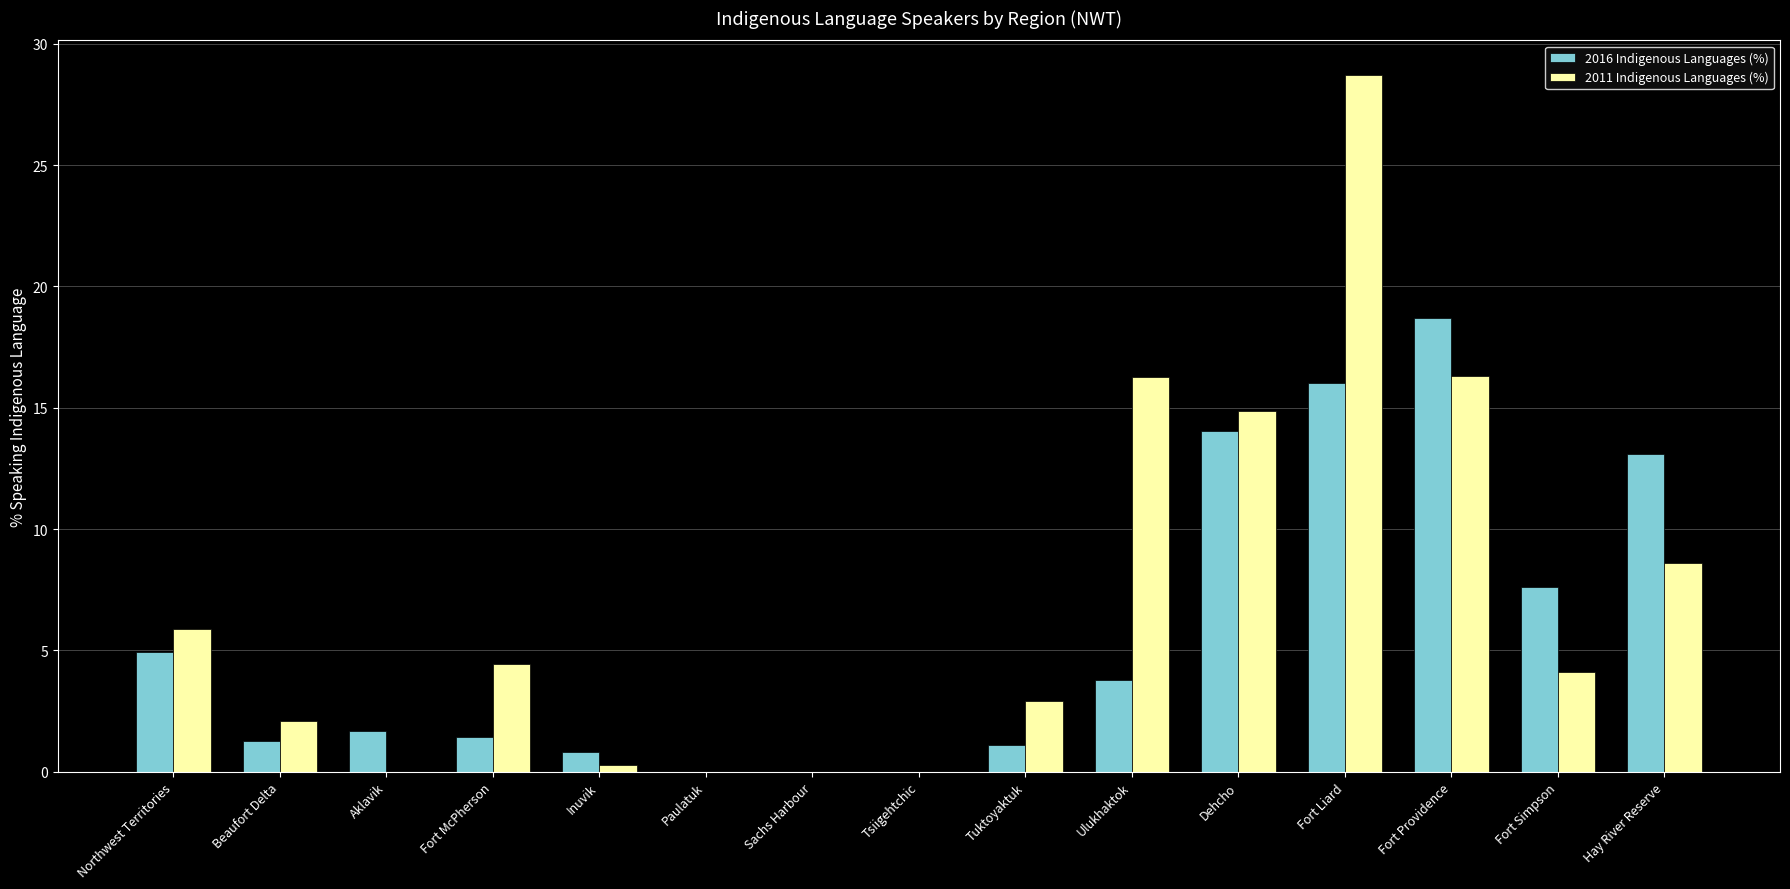

Are the bars grouped side by side (vs. stacked)?

Yes